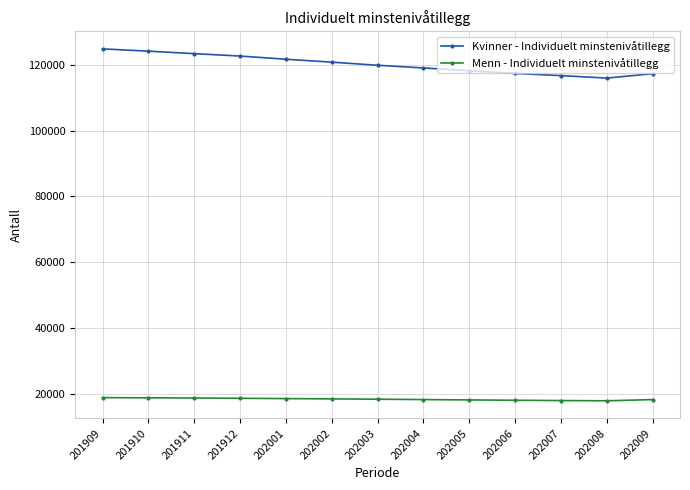

Where does the Menn - Individuelt minstenivåtillegg series first go above 18318?

201909